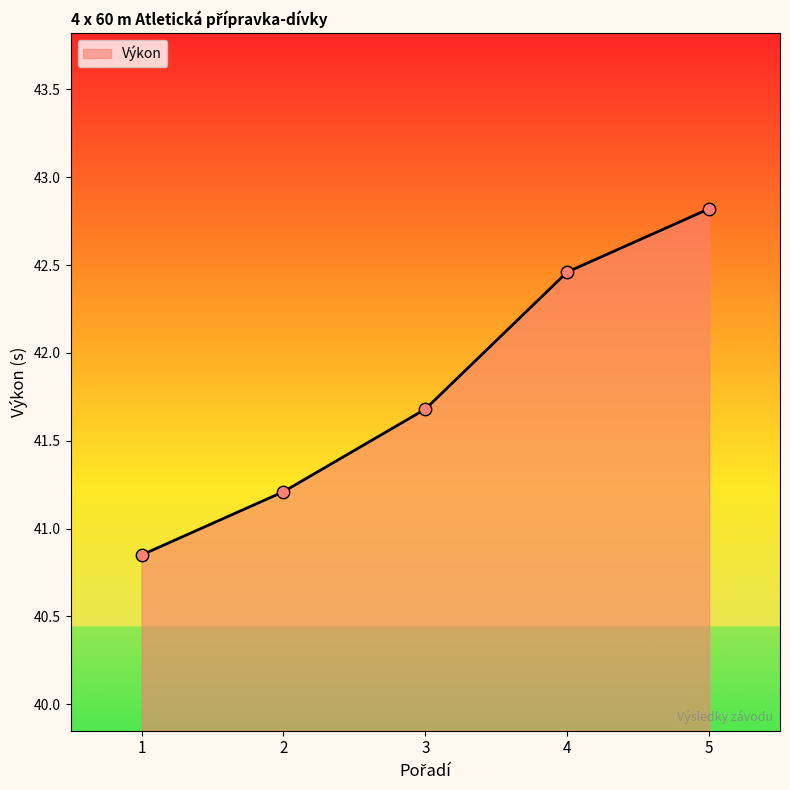

Which has a higher value, 5 or 2?

5